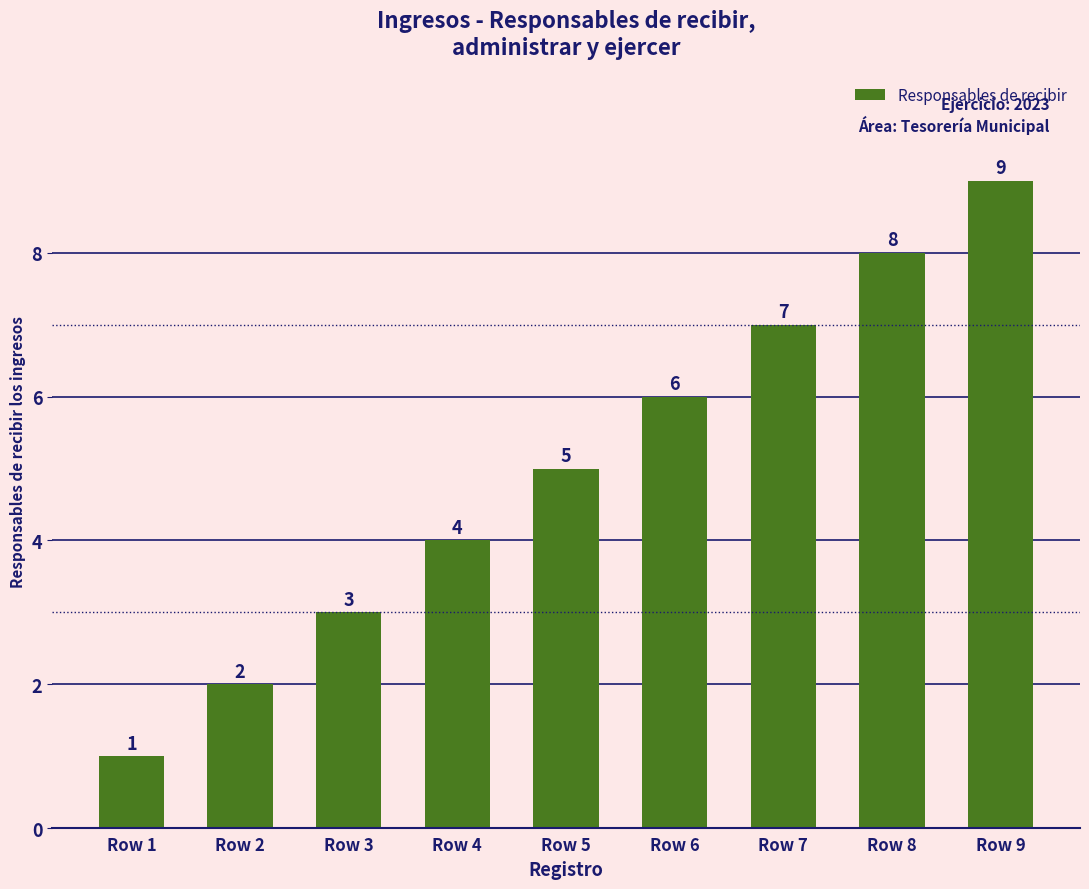

The chart shows a value of 3 at Row 2. True or false?

False